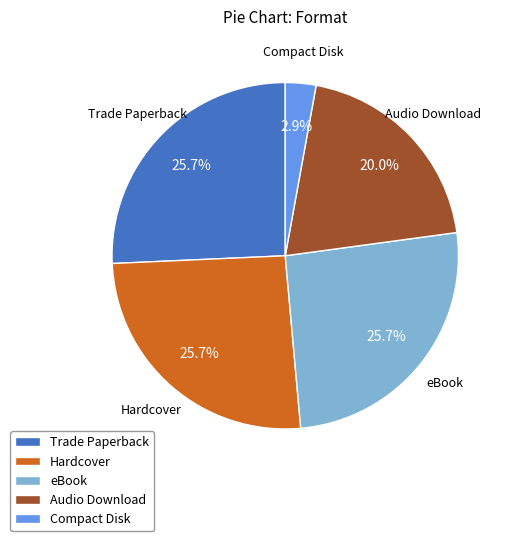

To the nearest percent, what is the combined percentage of Trade Paperback and Compact Disk?

29%